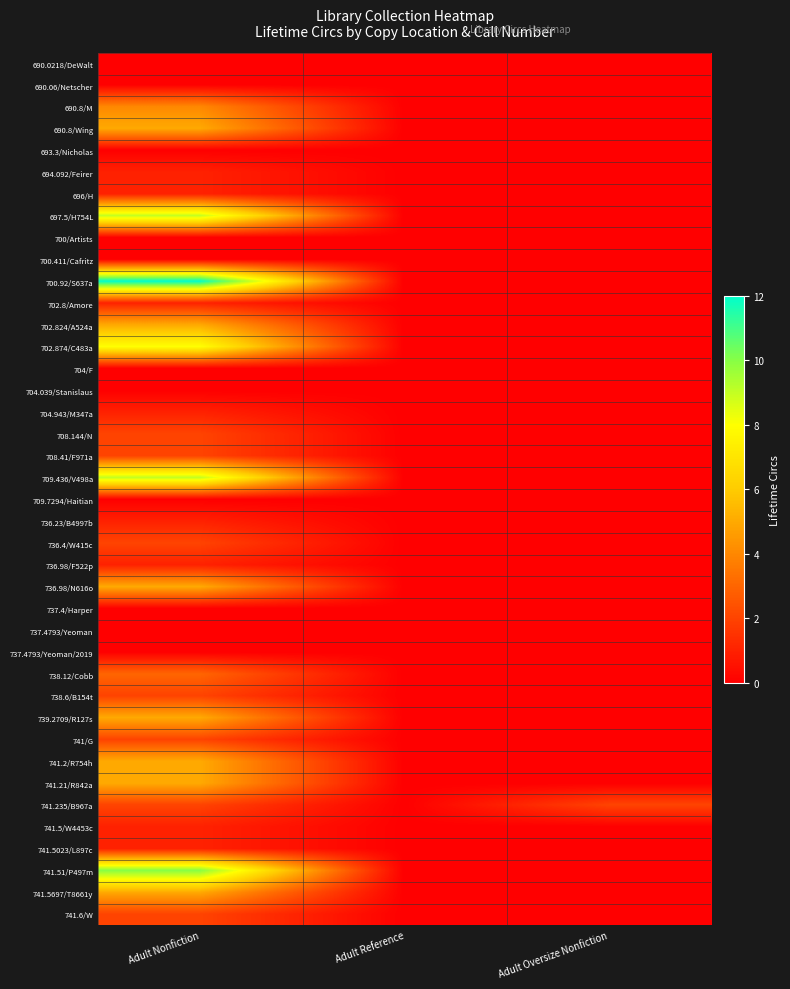

What is the total value across all series at Adult Nonfiction?

112